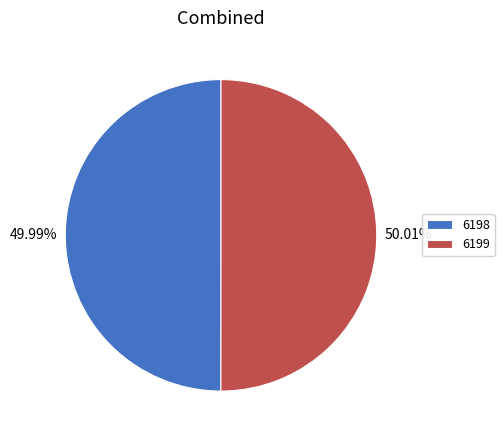

How many segments does this pie chart have?

2